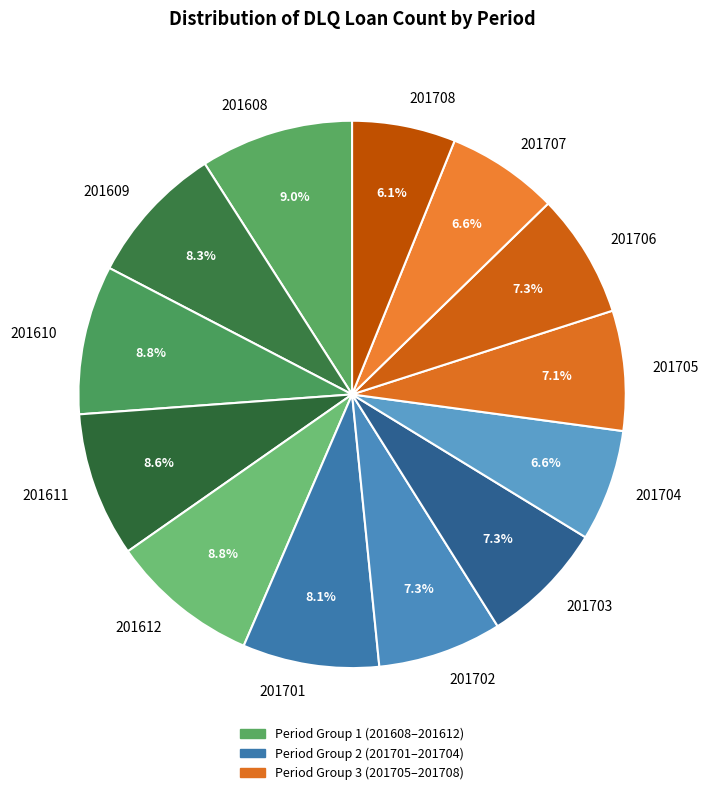

Does 201610 account for over 50% of the chart?

No